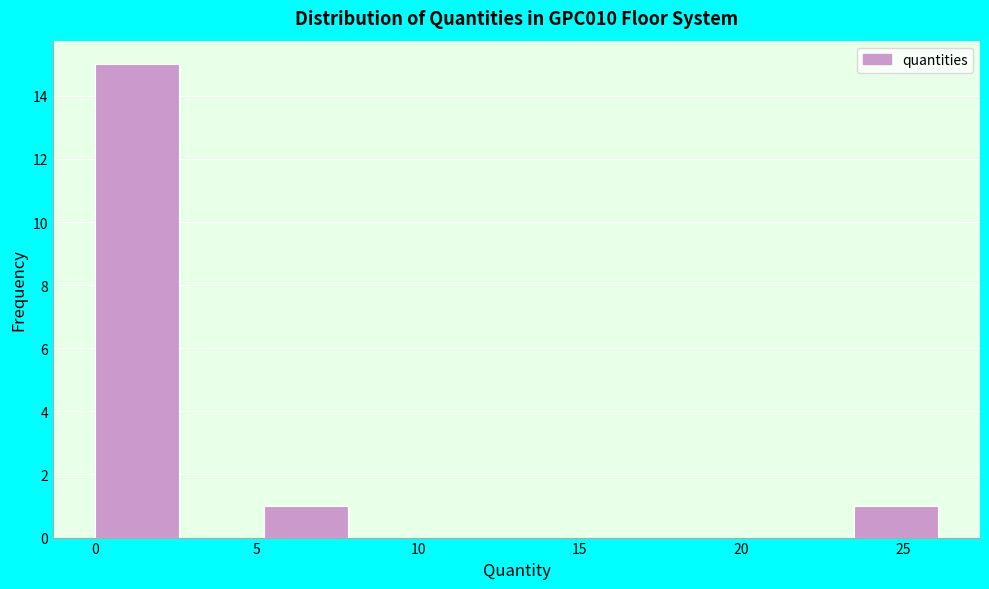

Over which range of the x-axis is the bar tallest?

0.0 to 2.5